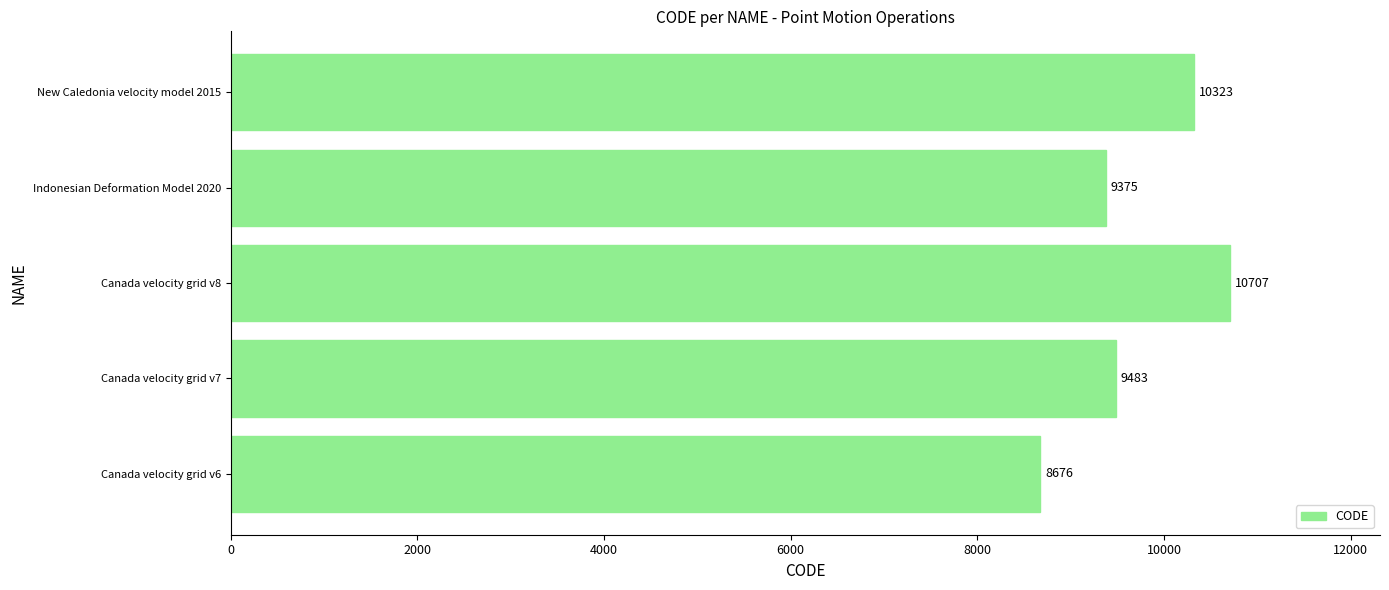

What is the minimum value shown in the chart?

8676